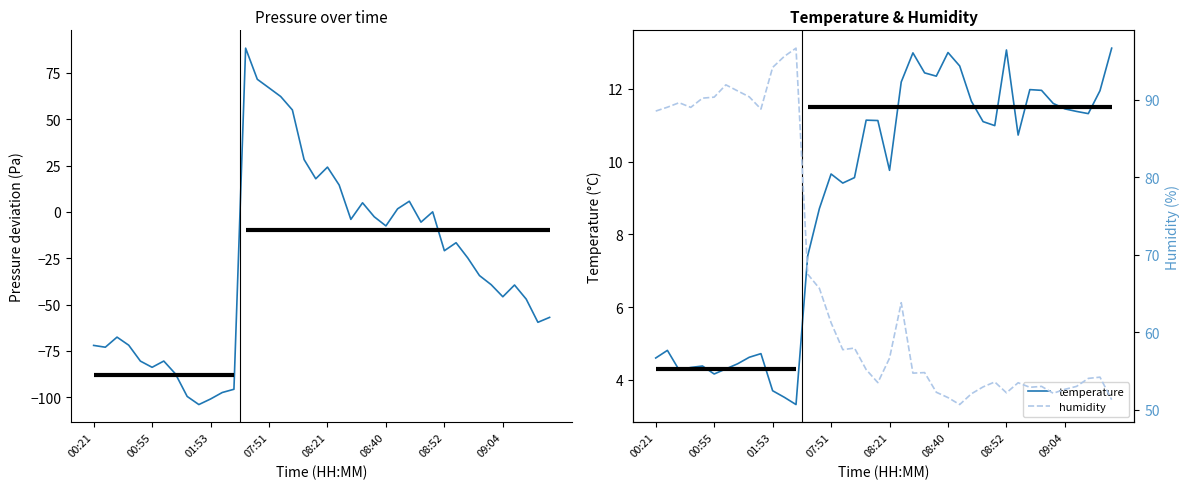

At 37, list the series in order from largest to smallest.

humidity, temperature, pressure